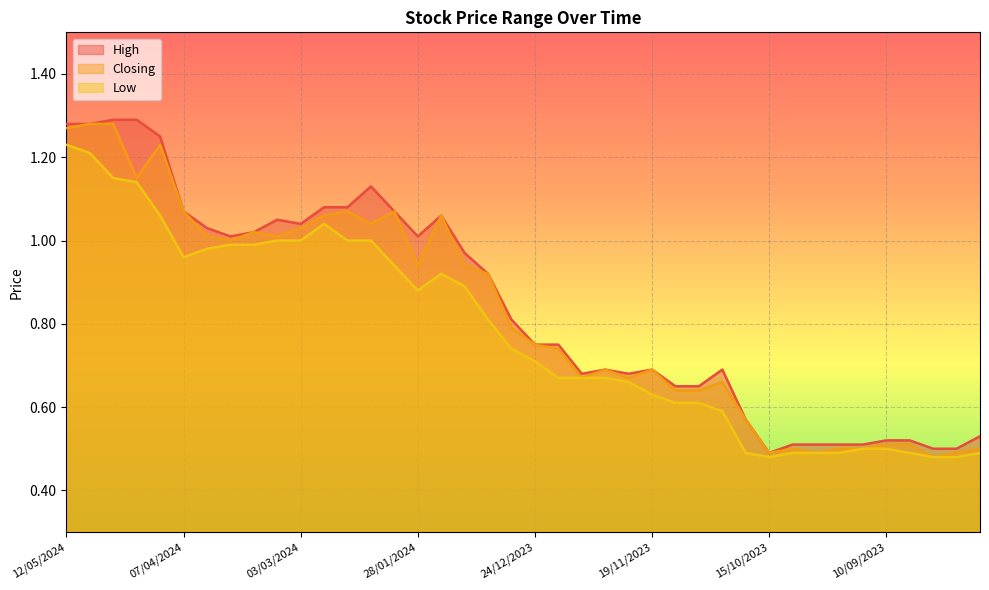

What is the value of the Low point at the 7th from the left?

1.0